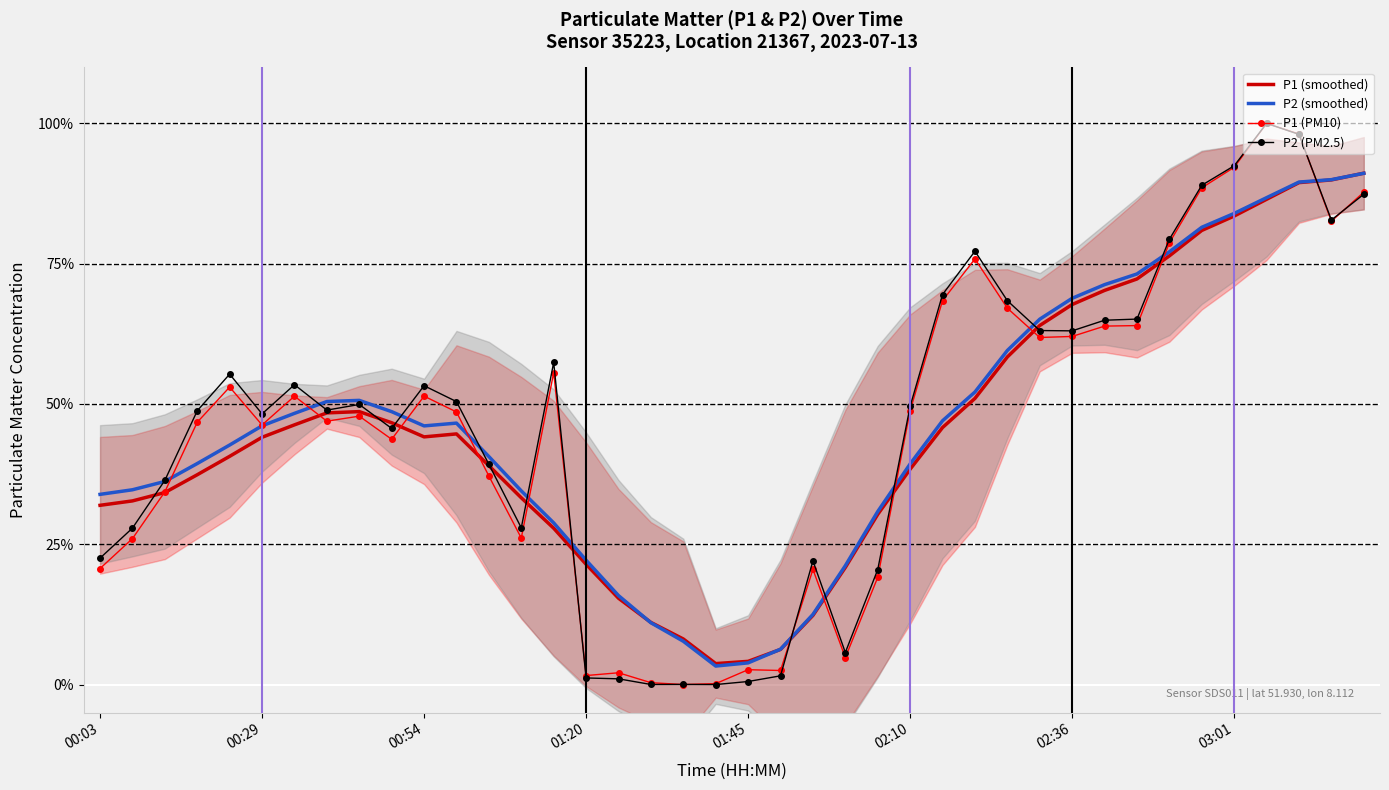

The value of P1 (PM10) at 00:54 is 51.4. True or false?

True